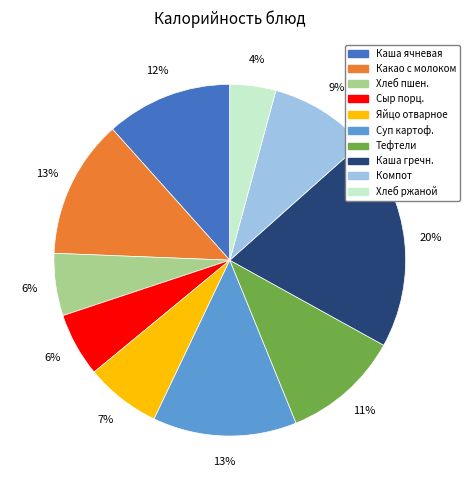

What is the ratio of the value at Компот to the value at Каша гречн.?

0.5